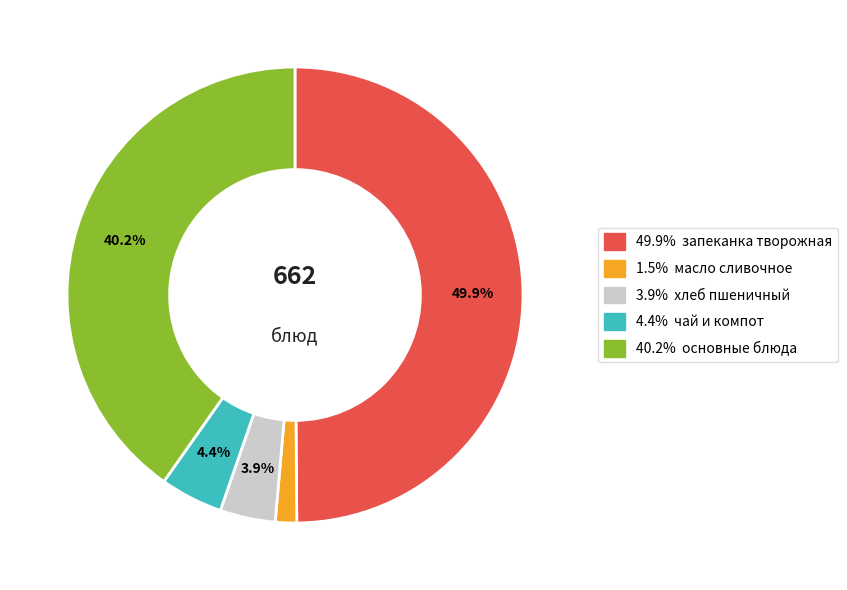

Count the number of slices in the pie.

5